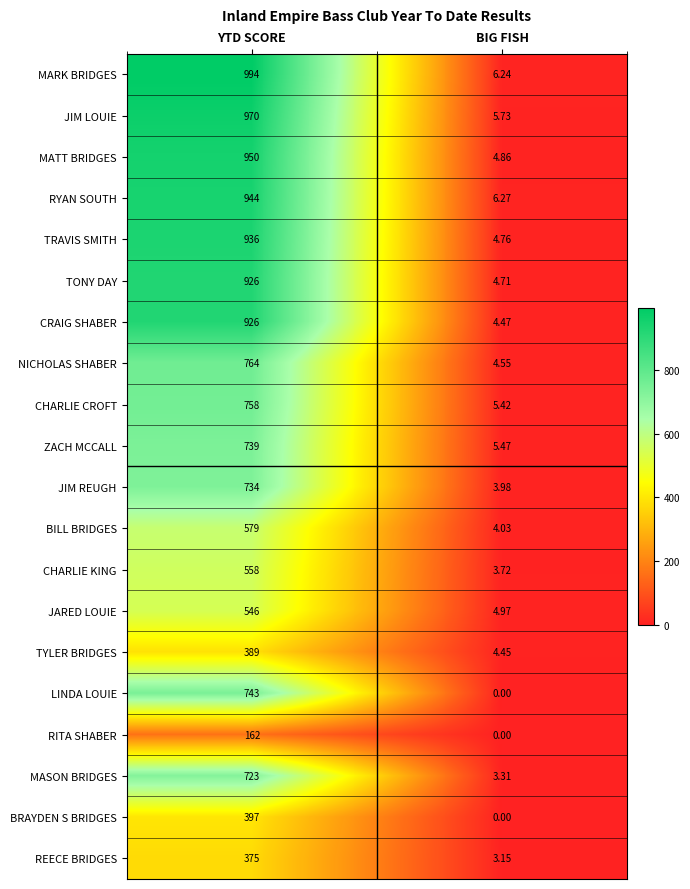

List the labels in order of TRAVIS SMITH value, largest first.

YTD SCORE, BIG FISH